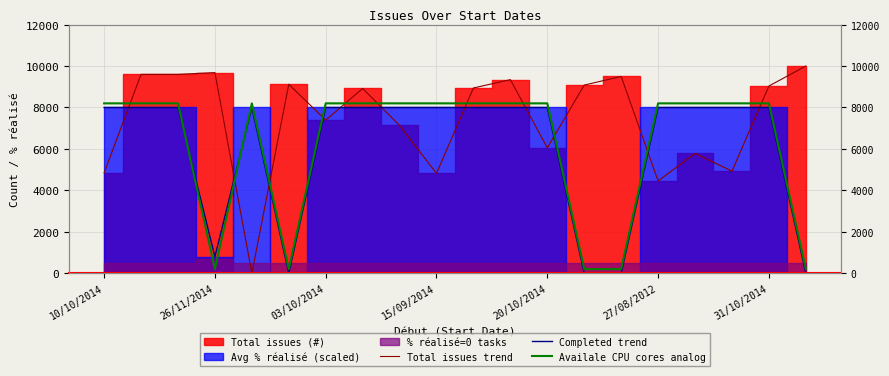

What position from the right is 13?

7